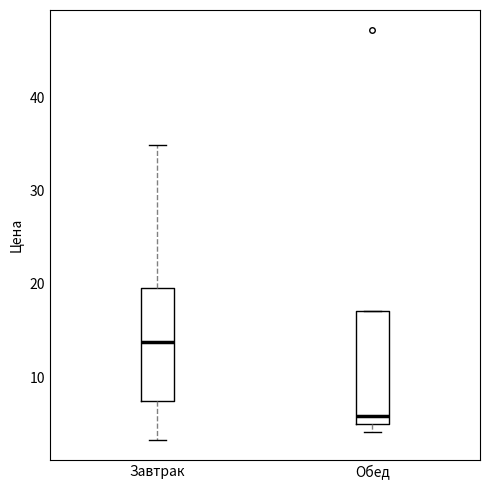

Reading left to right, read every box against the y-axis: the position of its median line, the range the box covers, and the ends of its whiskers. The values are not printed on the chart, so give them approximately, as read against the axis.

Завтрак: median 14, box 7 to 20, whiskers 3 to 35
Обед: median 6, box 5 to 17, whiskers 4 to 17